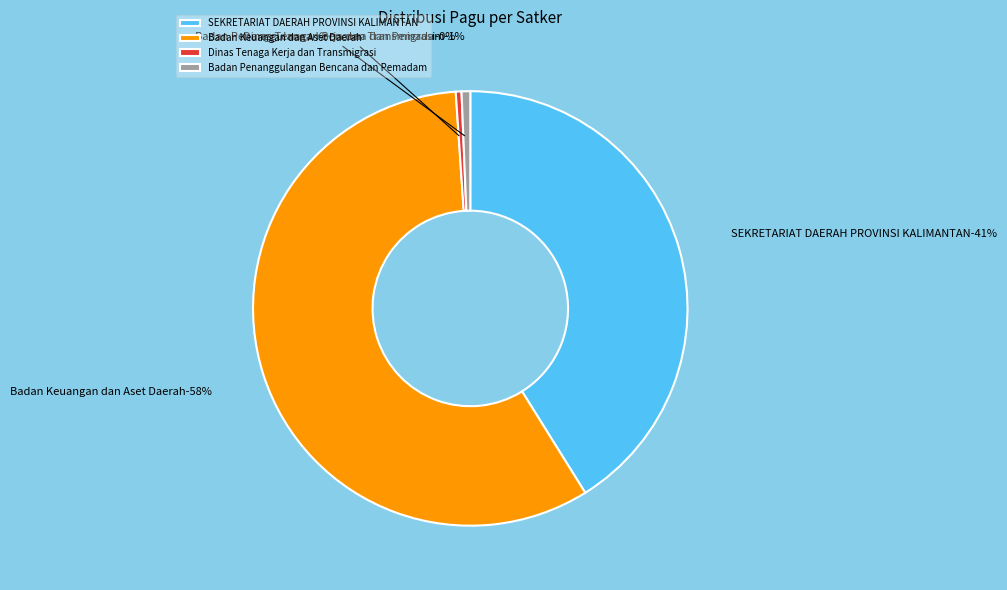

Is SEKRETARIAT DAERAH PROVINSI KALIMANTAN the majority of the pie?

Yes